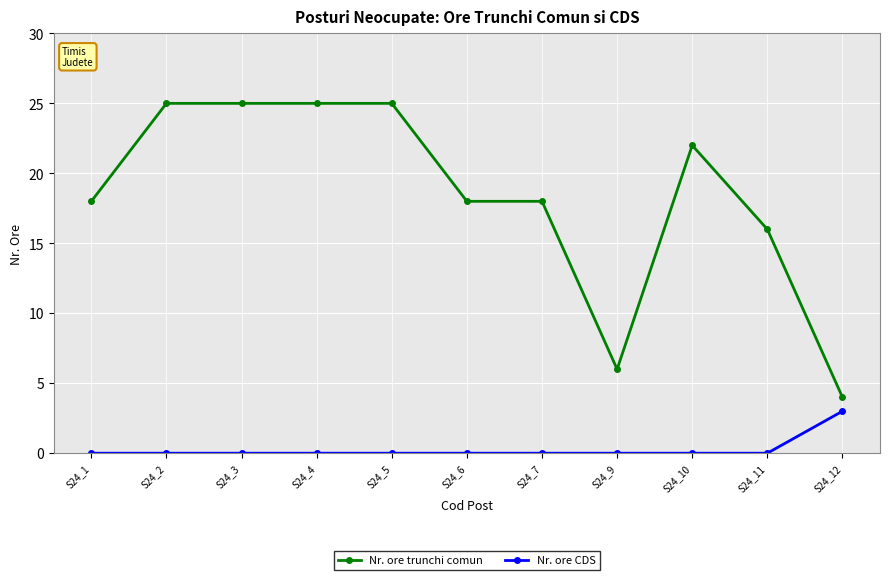

What is the sum of the Nr. ore trunchi comun values at S24_11 and S24_12?

20